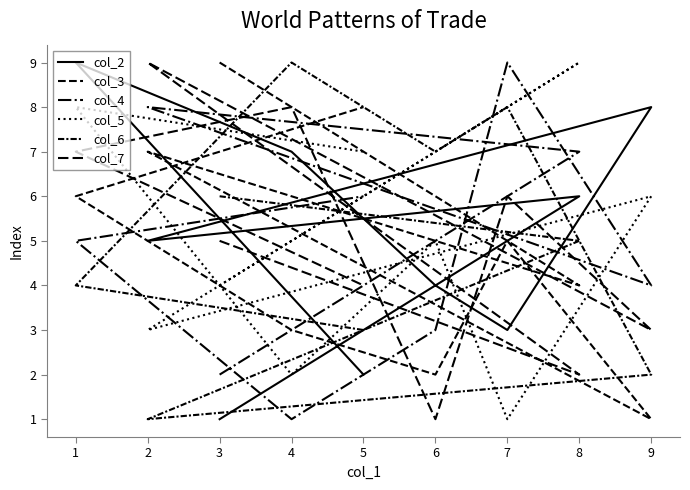

What is the greatest value displayed?

9